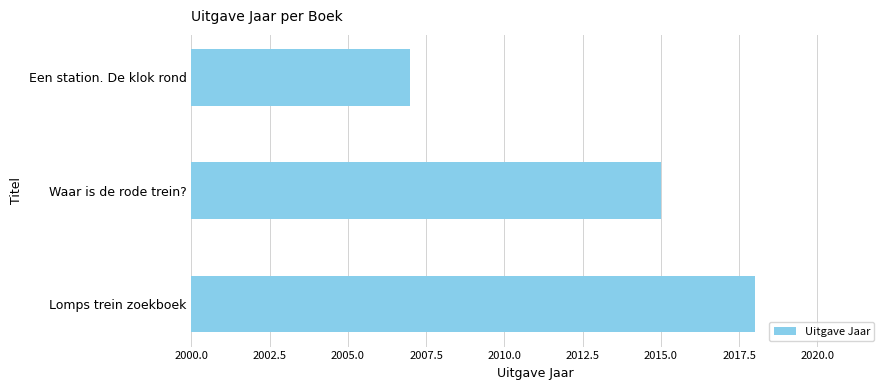

Reading bottom to top, extract all data points from this chart.

Lomps trein zoekboek=2018	Waar is de rode trein?=2015	Een station. De klok rond=2007